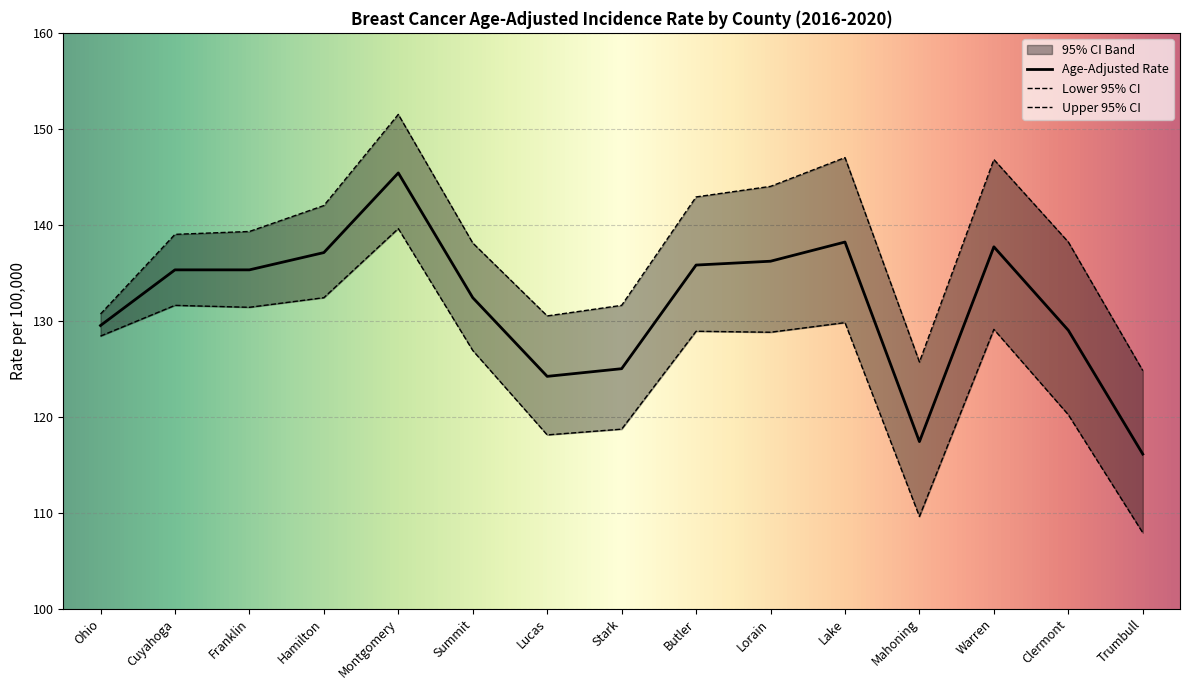

How many interior local valleys does the Age-Adjusted Rate series have?

2